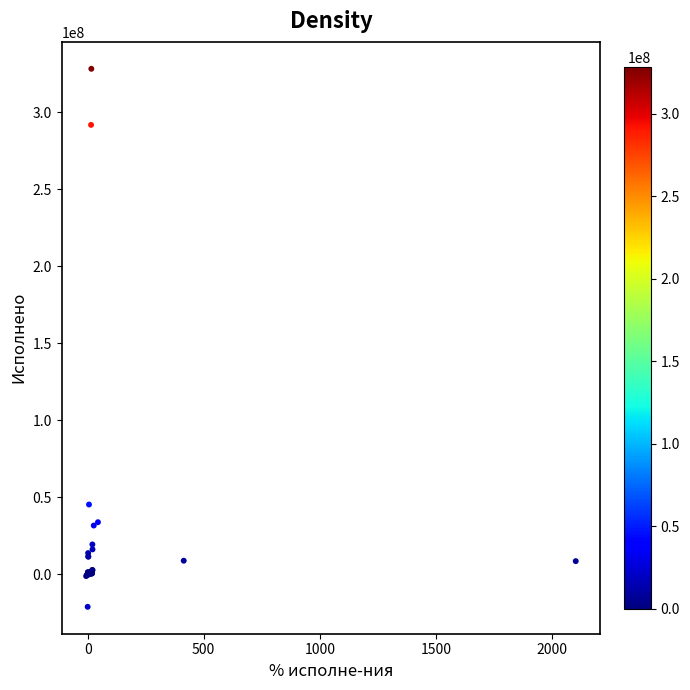

What Y value in the scatter plot is closest to 153530328?

45194632.6